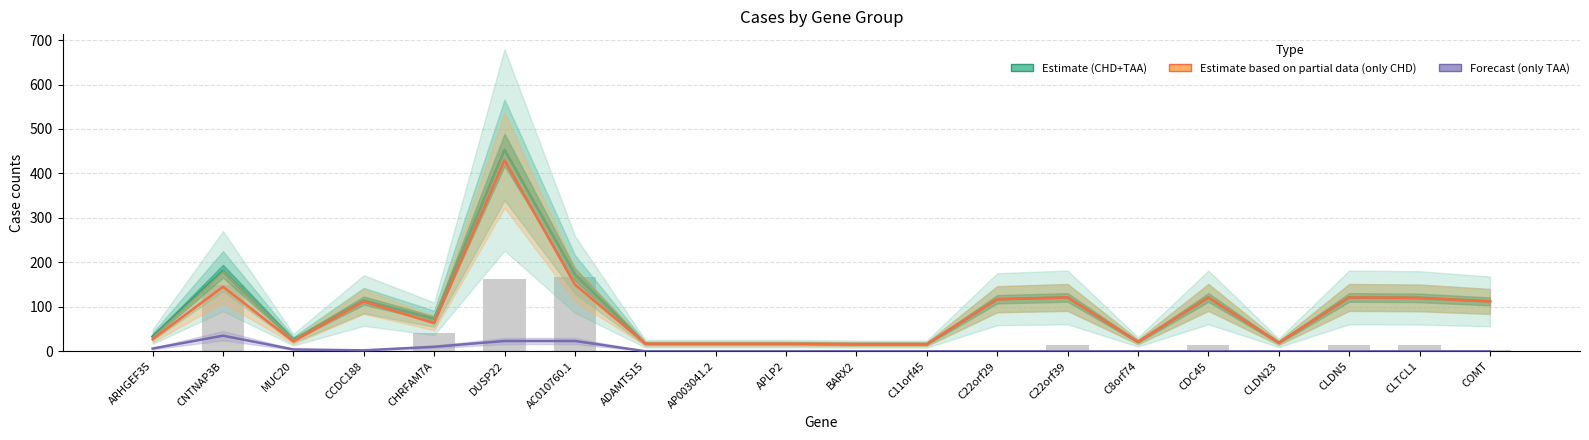

Are the bars grouped side by side (vs. stacked)?

Yes